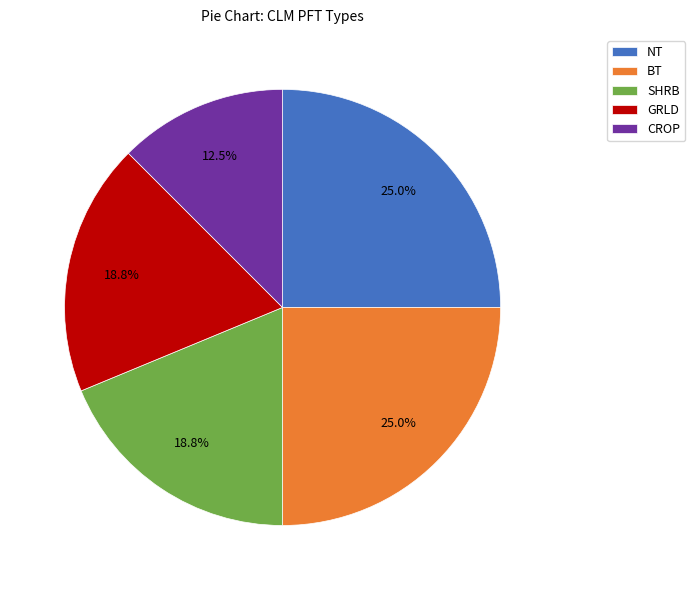

Between CROP and NT, which is larger?

NT